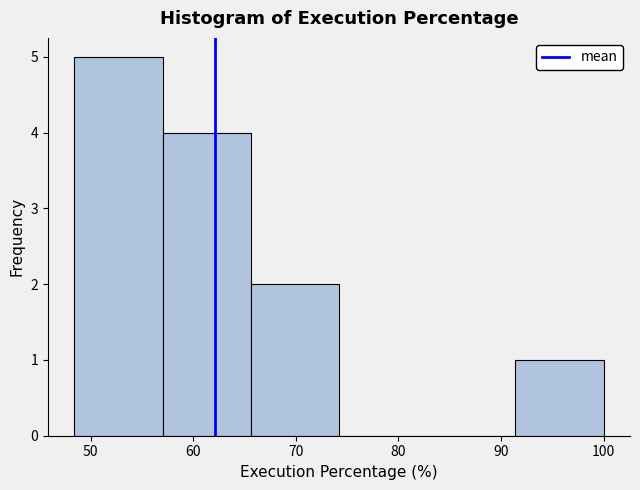

Which range on the x-axis has the tallest bar?

48 to 57